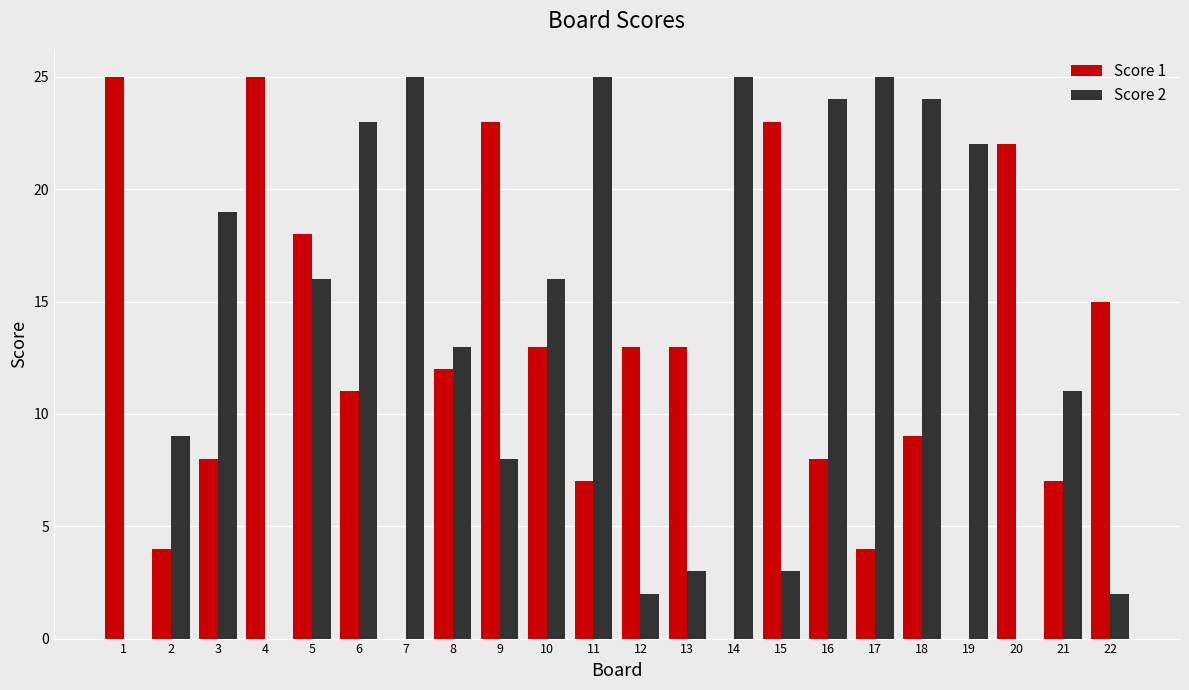

At which label is Score 1 closest to 12?

8